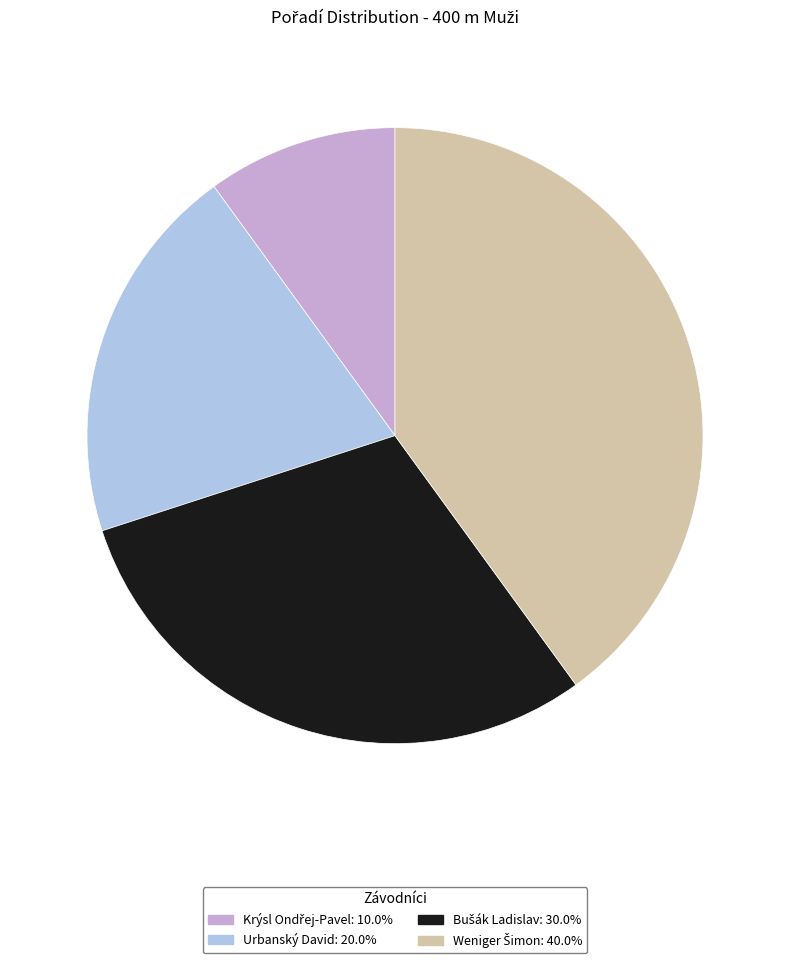

Is there a majority slice in this chart?

No